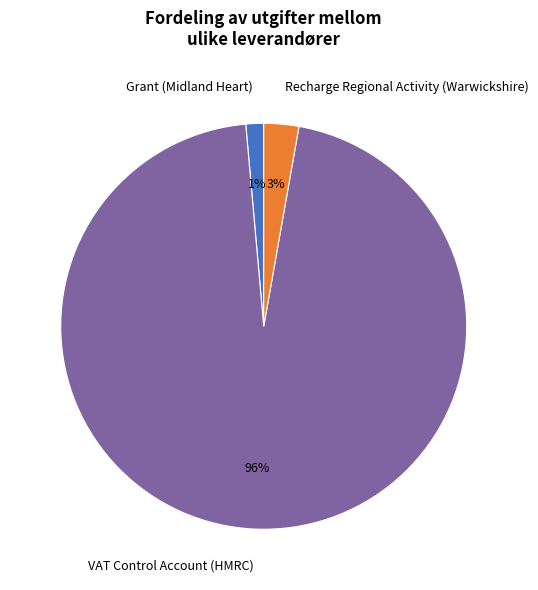

To the nearest percent, what is the difference between the Recharge Regional Activity (Warwickshire) and VAT Control Account (HMRC) slice percentages?

93%